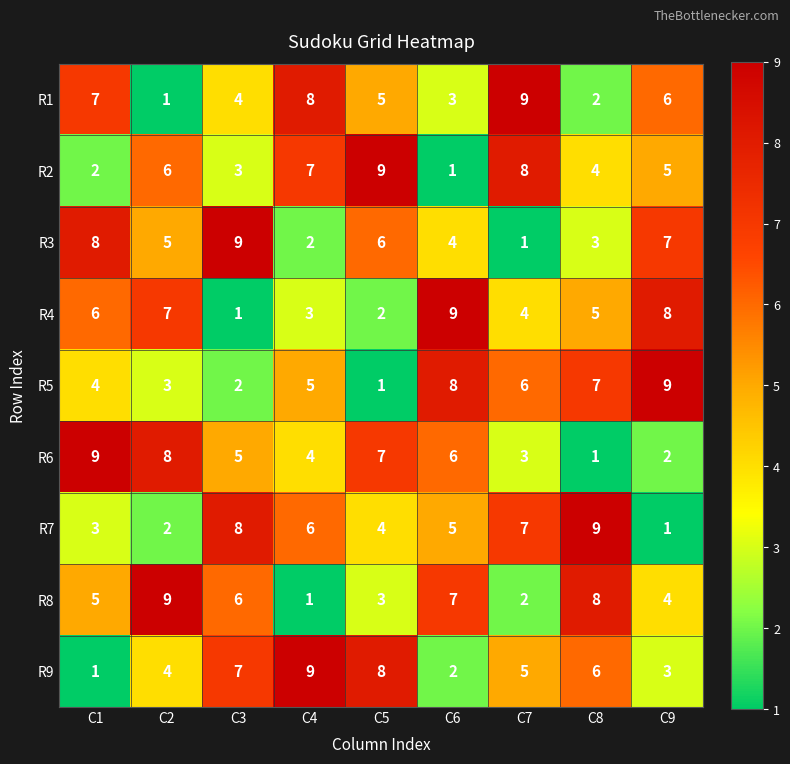

What is the total value across all series at C1?

45